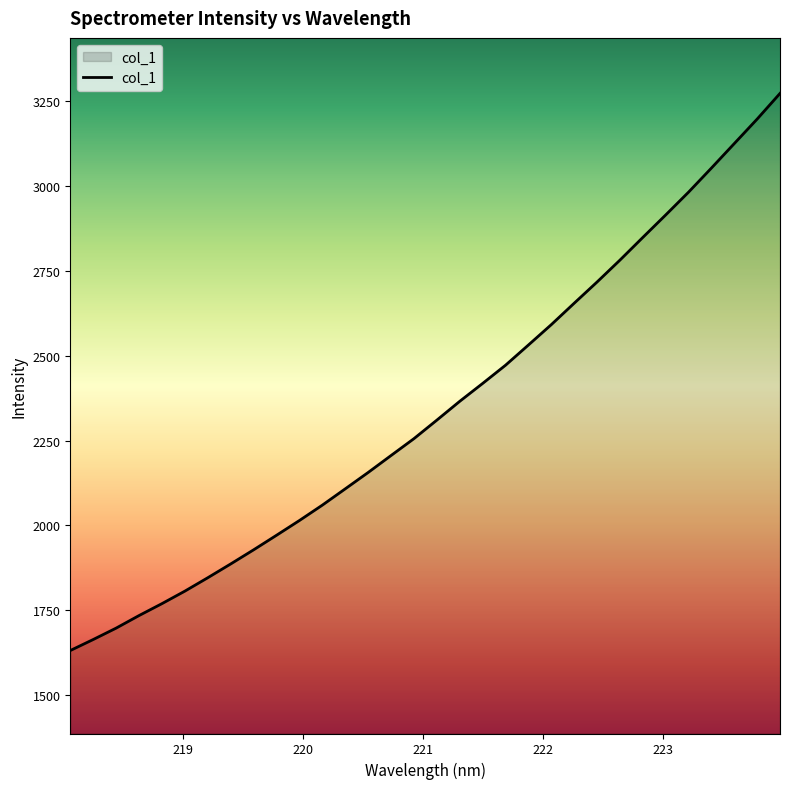

What is the difference between the maximum and minimum values?

1642.7